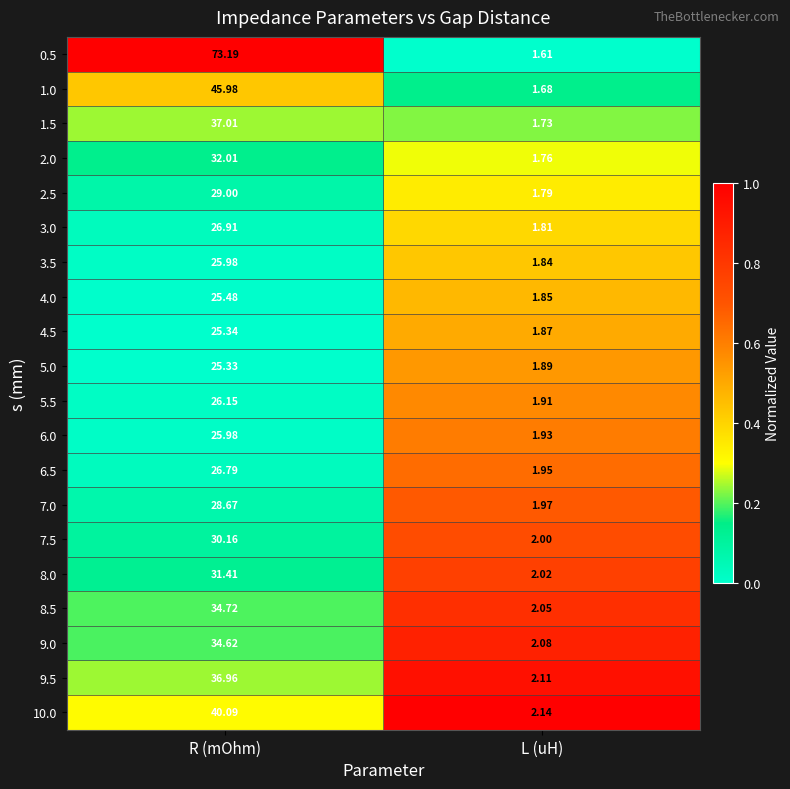

At which category is the sum across all series the highest?

R (mOhm)